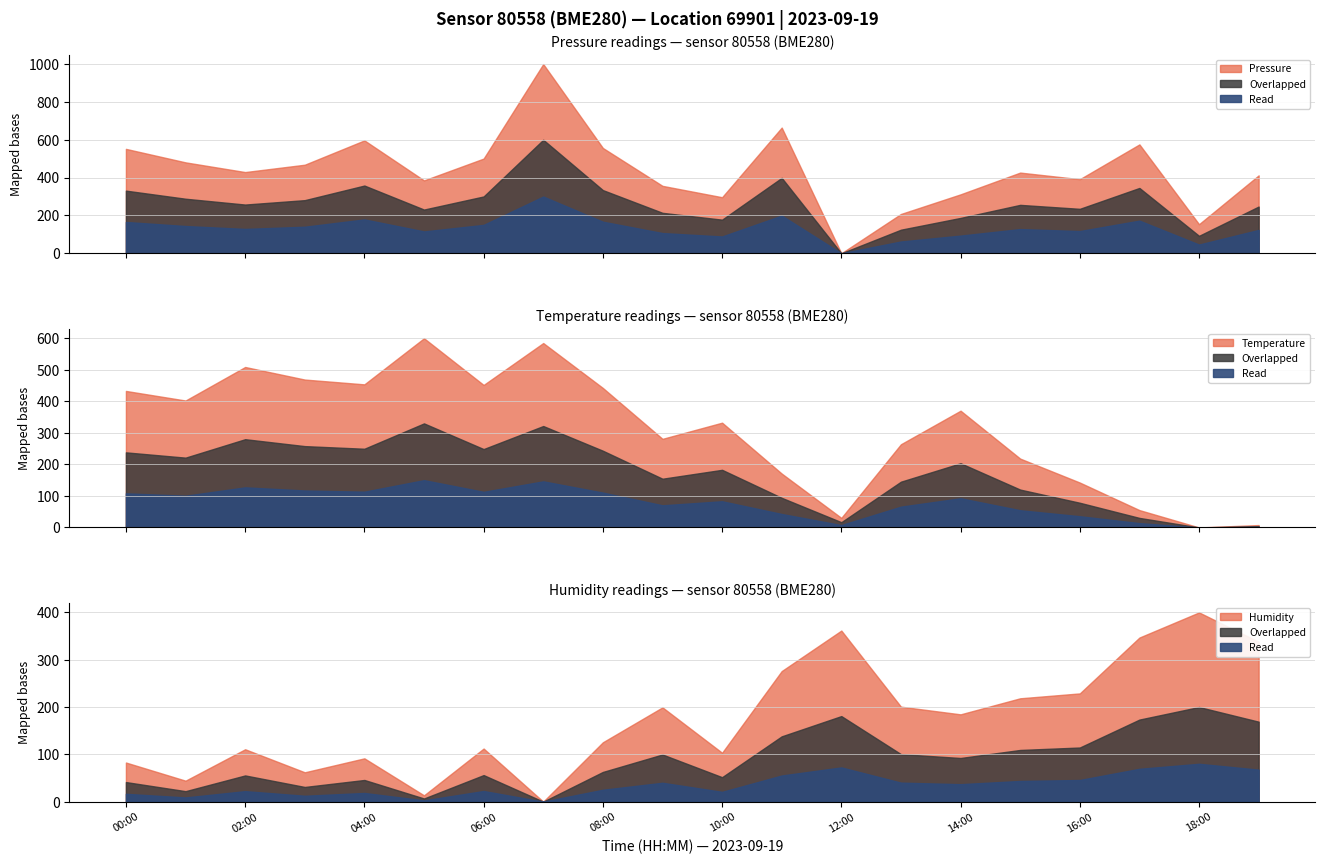

What is the label of the 10th point from the left?

09:00